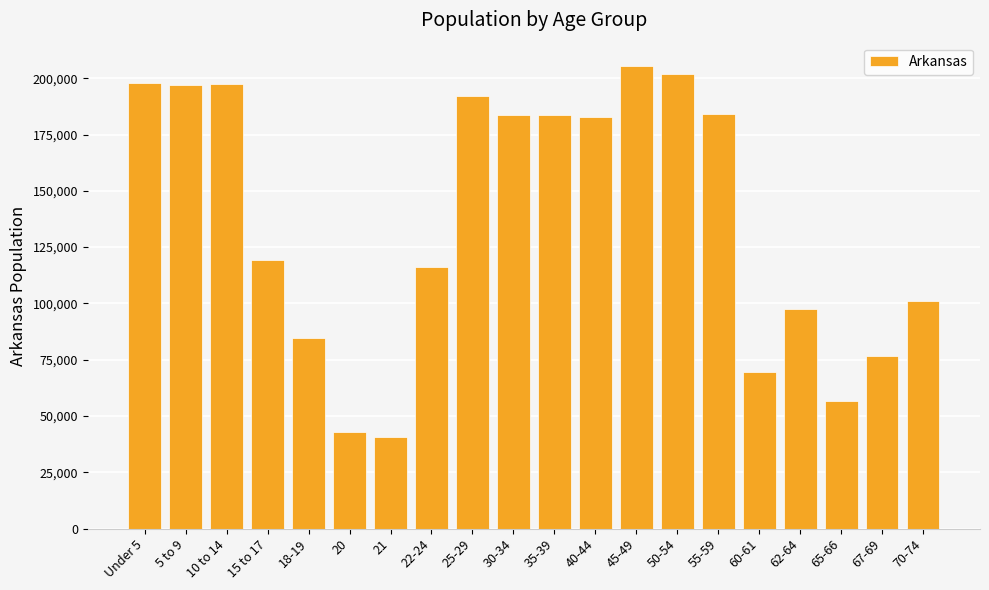

The value at 15 to 17 is 119350. True or false?

True